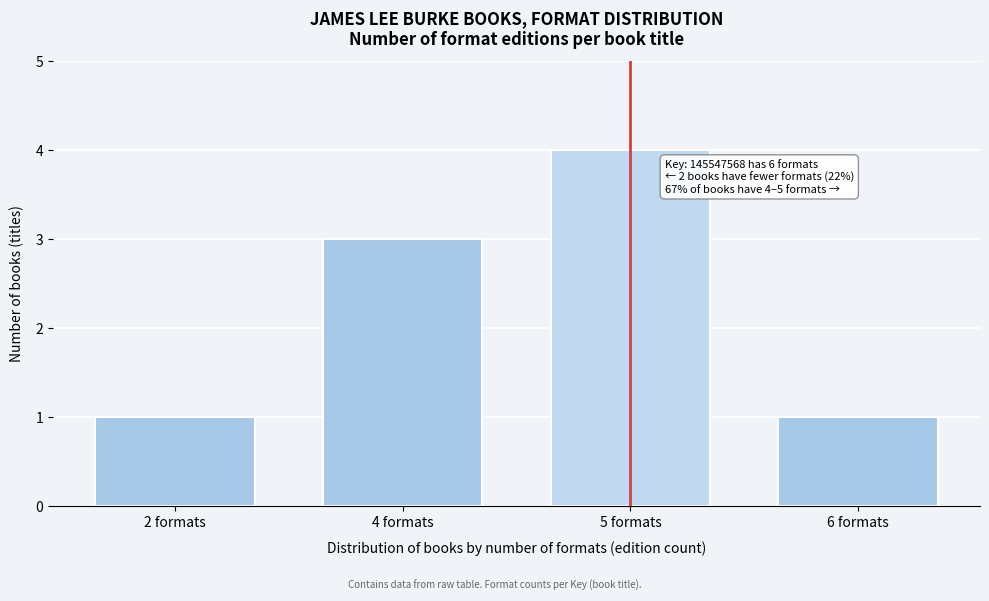

Reading left to right, extract all data points from this chart.

2 formats=1	4 formats=3	5 formats=4	6 formats=1